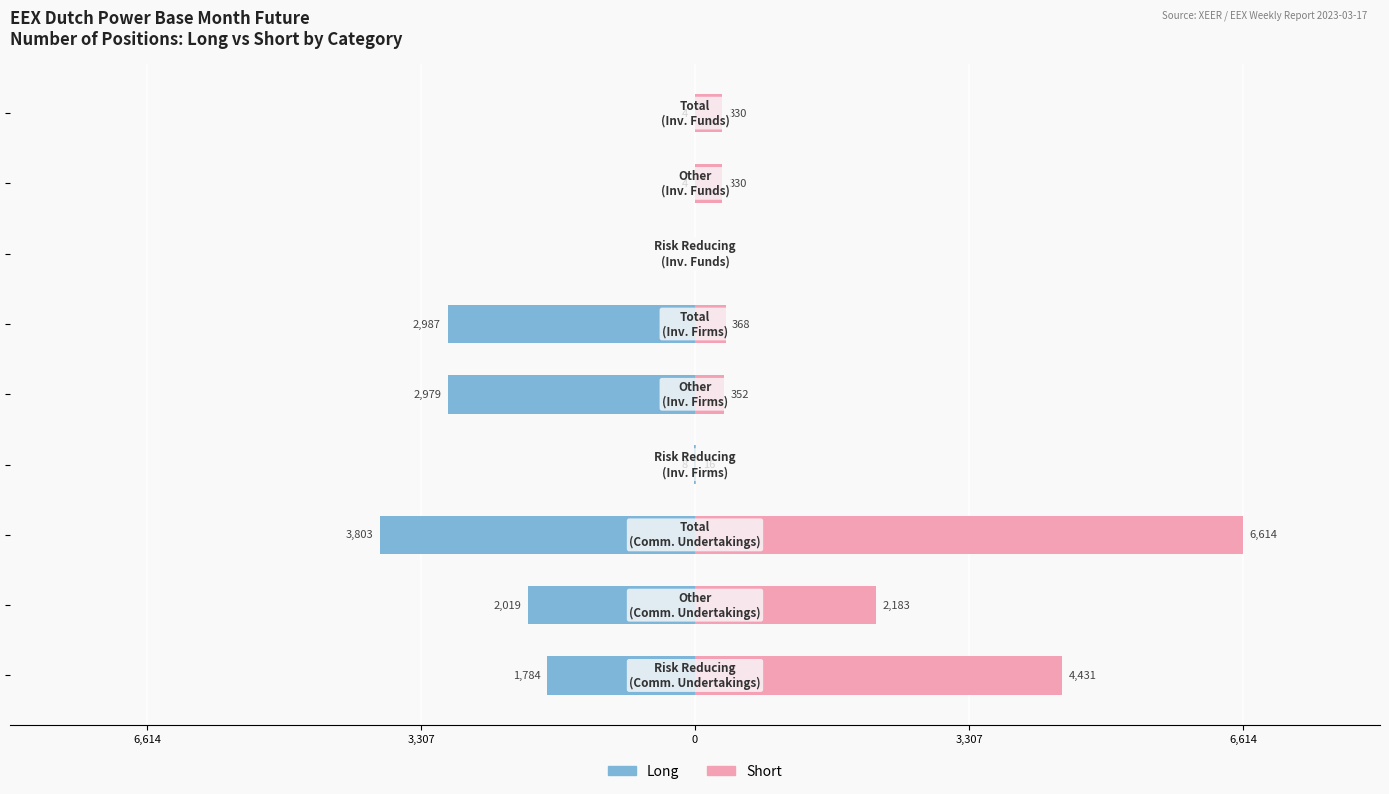

Reading left to right, transcribe all the data shown in this chart.

Long: -1784.0	-2019.4	-3803.4	-8.0	-2978.9	-2986.9	0.0	-4.0	-4.0
Short: 4431.0	2183.0	6614.0	16.0	352.2	368.2	0.0	330.1	330.1